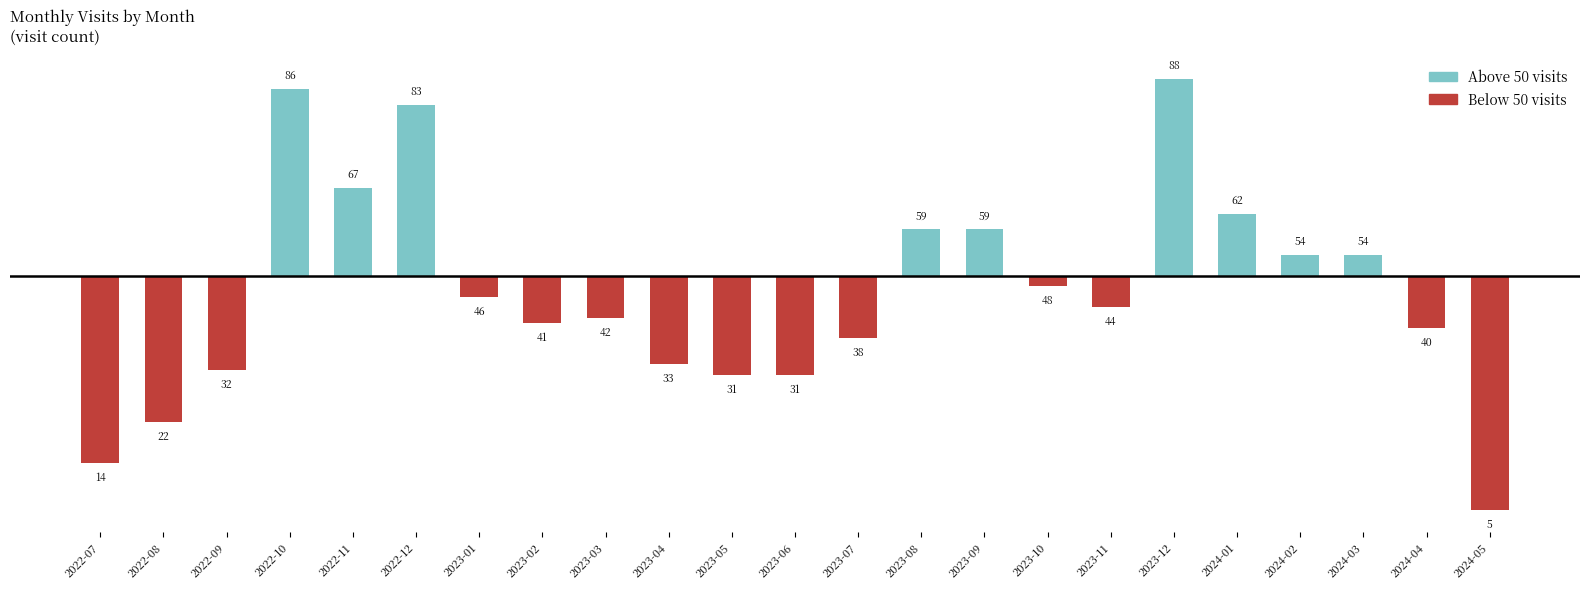

Are the bars horizontal?

No